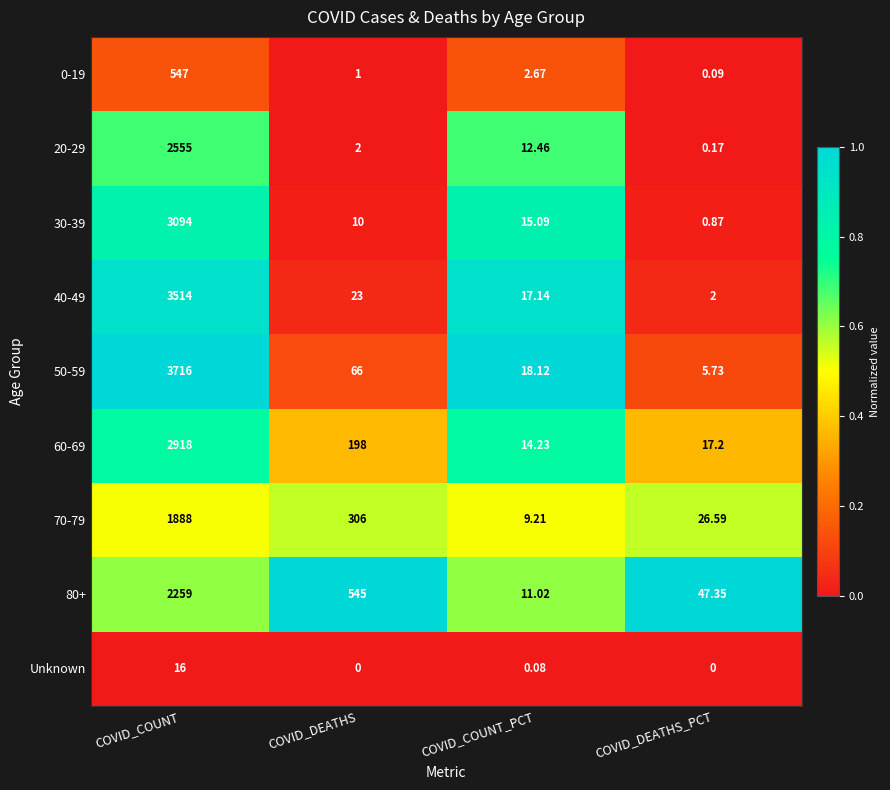

List the labels in order of 80+ value, smallest first.

COVID_COUNT_PCT, COVID_DEATHS_PCT, COVID_DEATHS, COVID_COUNT